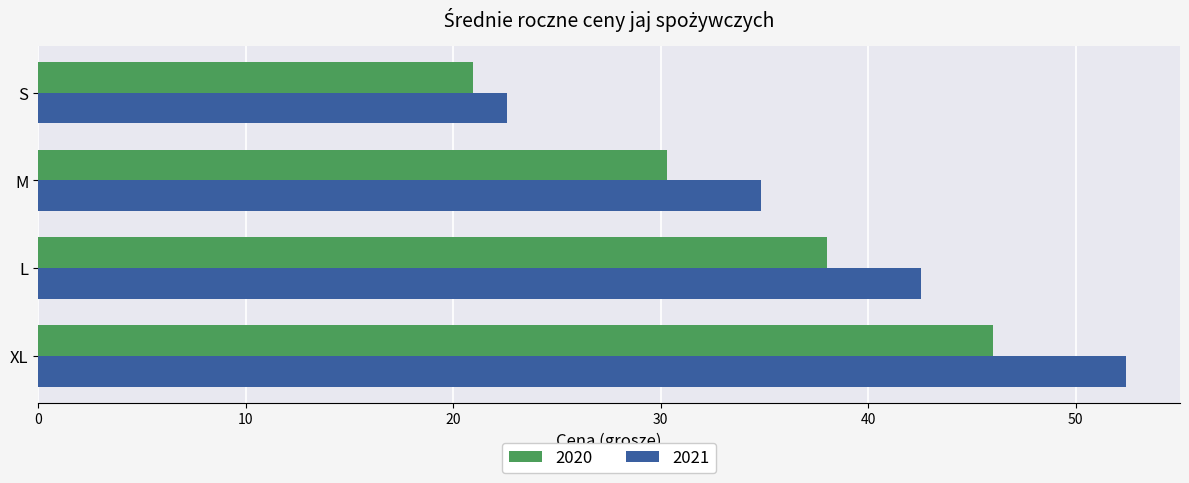

Where is 2021 nearest to the value 37?

M